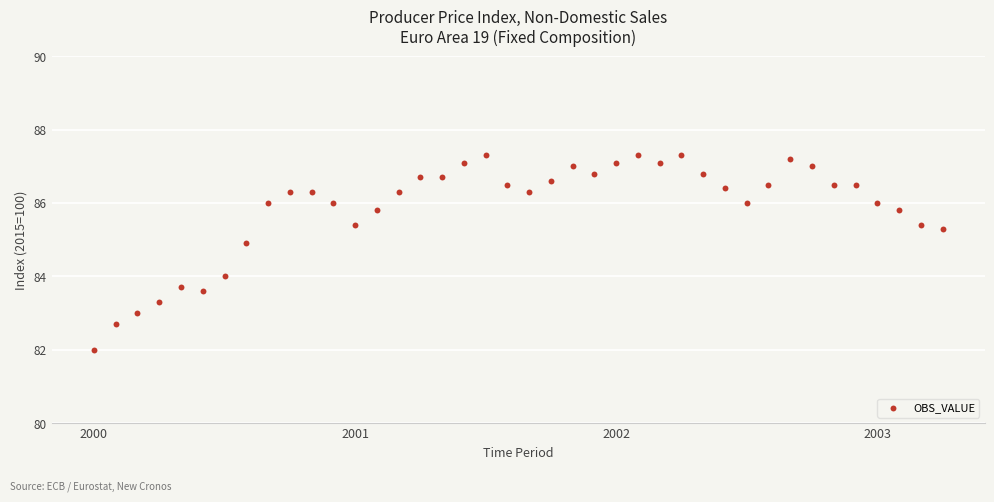

What is the range of Y values (max minus min)?

5.3